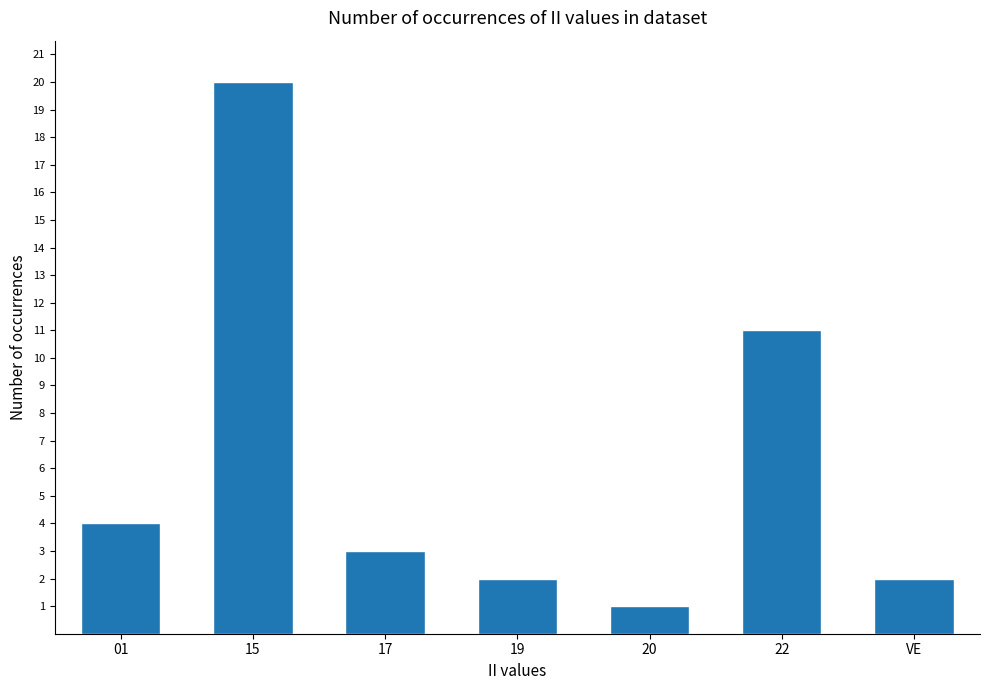

Is it true that the value at 01 is 1?

False